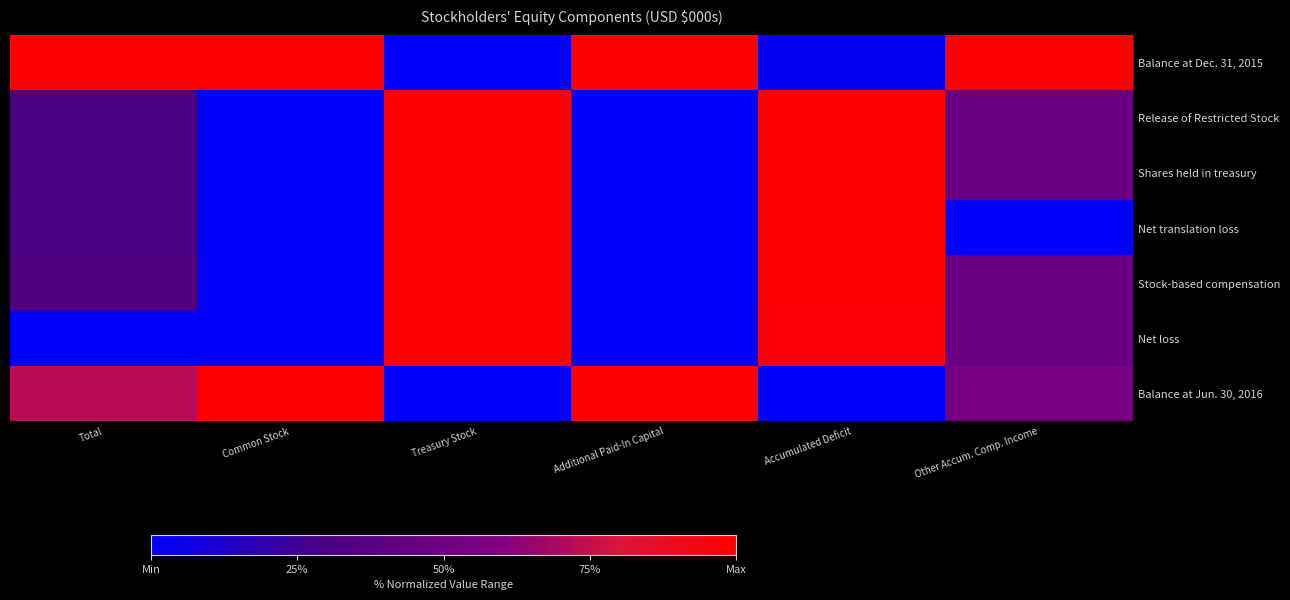

Which series has the largest total across all categories?

Balance at Dec. 31, 2015